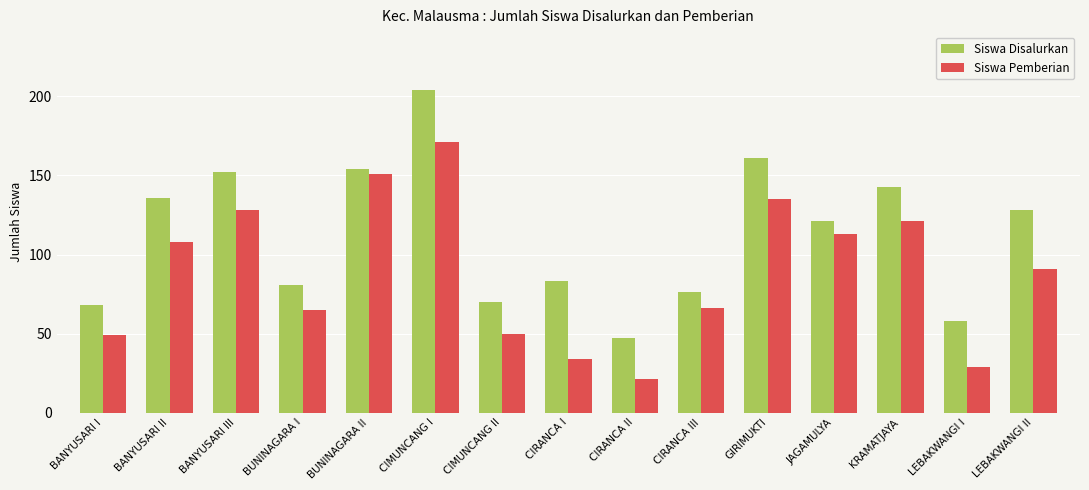

Read the Siswa Pemberian value at CIRANCA III.

66